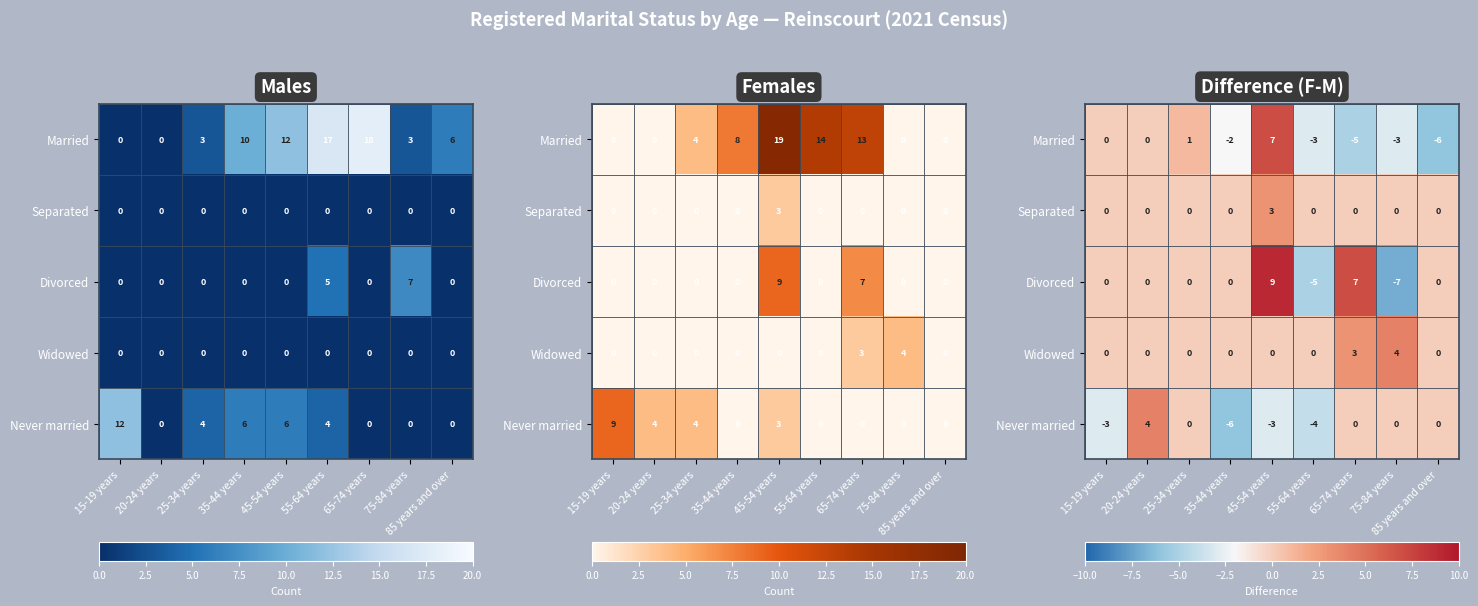

The Widowed series shows -2 at 25-34 years. True or false?

False